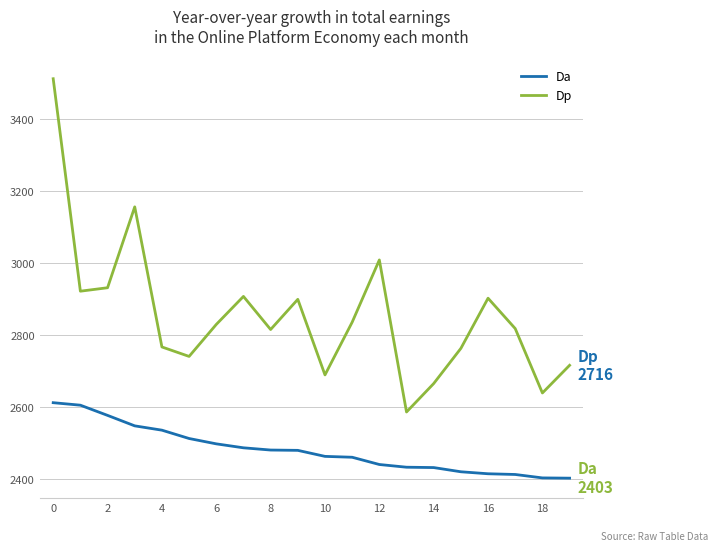

True or false: Da and Dp intersect in this chart.

False